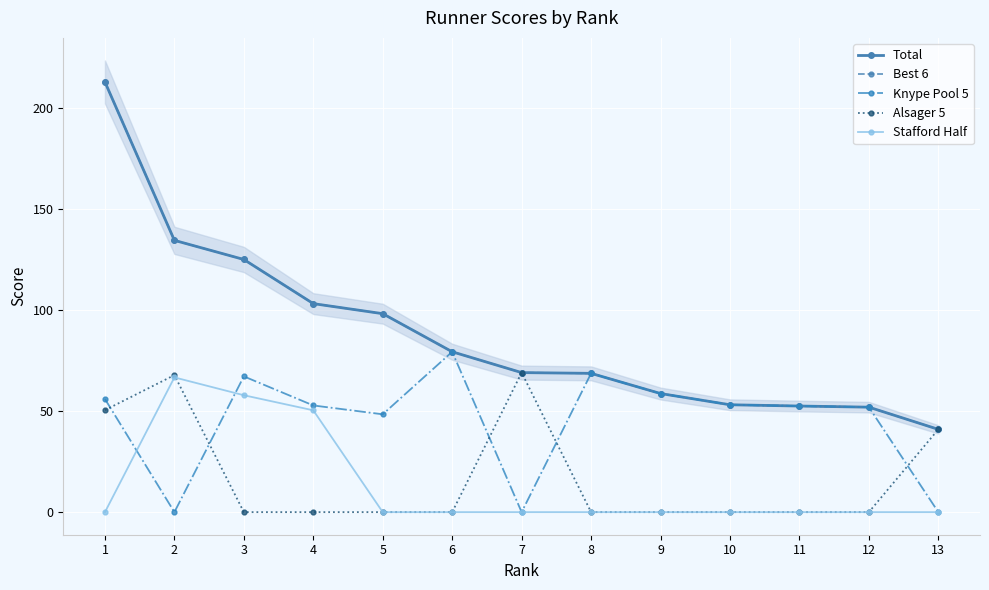

Which series has the largest total across all categories?

Total